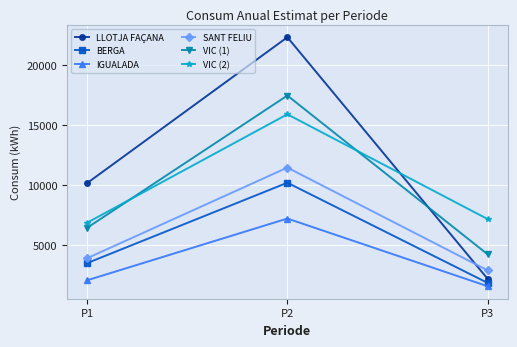

What is the value of the VIC (1) point at the 1st from the left?

6463